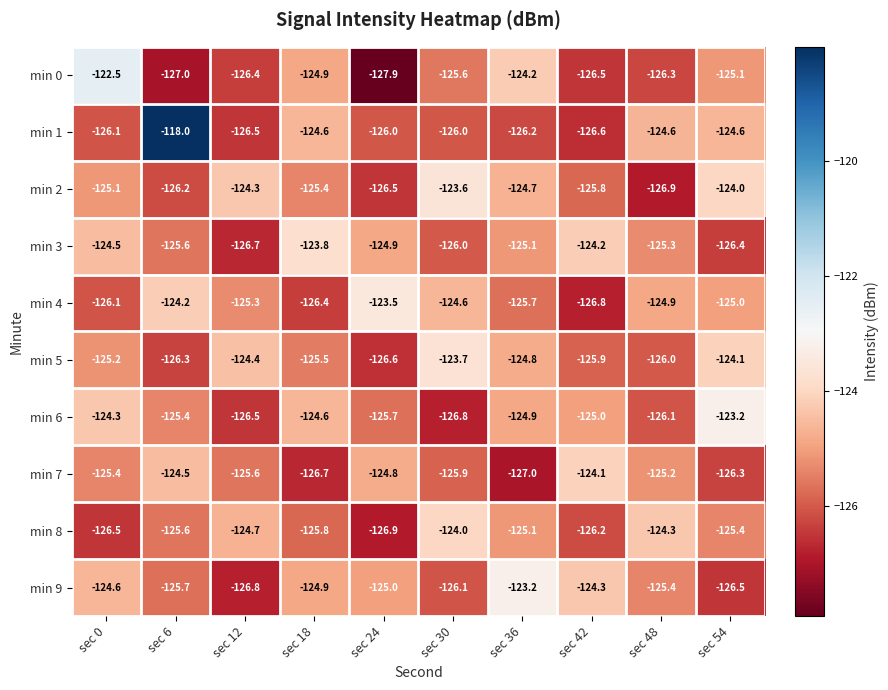

At which category is the sum across all series the highest?

sec 6